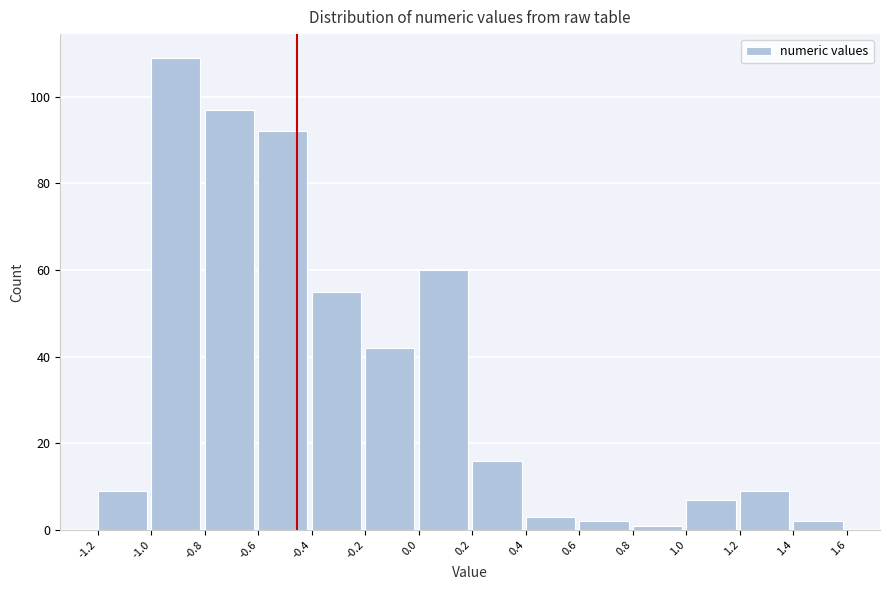

Over which range of the x-axis is the bar tallest?

-1.0 to -0.8